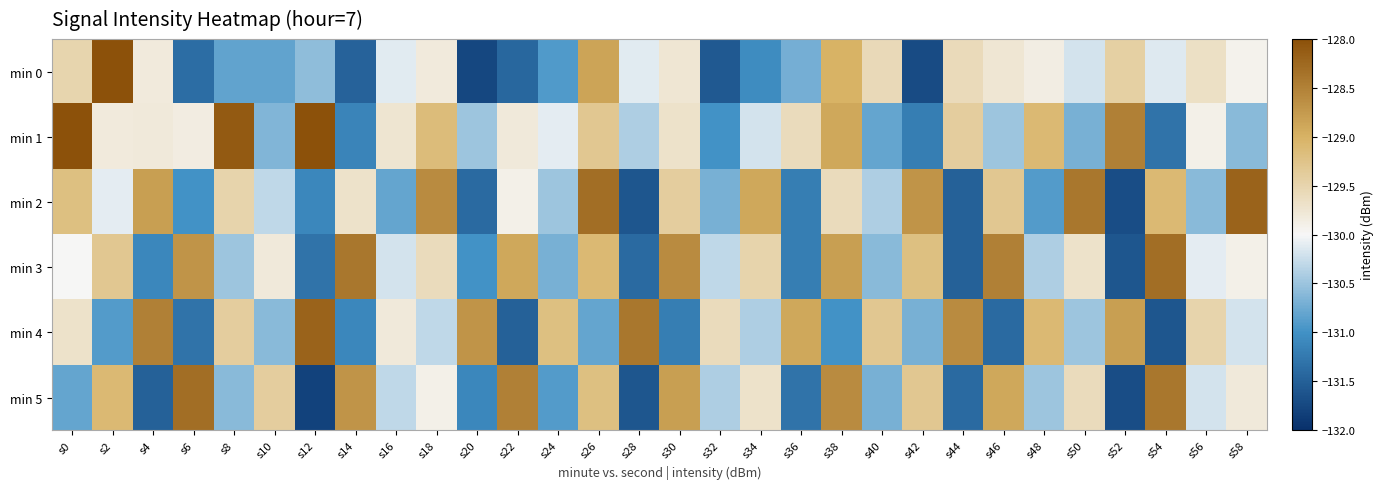

Reading left to right, what are all the values shown in this chart?

min 0: s0=-129.5	s2=-127.8	s4=-129.8	s6=-131.4	s8=-130.8	s10=-130.8	s12=-130.6	s14=-131.5	s16=-130.1	s18=-129.8	s20=-131.8	s22=-131.4	s24=-130.9	s26=-128.9	s28=-130.1	s30=-129.8	s32=-131.6	s34=-131.1	s36=-130.7	s38=-129.0	s40=-129.6	s42=-131.7	s44=-129.6	s46=-129.8	s48=-129.9	s50=-130.2	s52=-129.4	s54=-130.1	s56=-129.7	s58=-129.9
min 1: s0=-128.0	s2=-129.8	s4=-129.8	s6=-129.8	s8=-128.1	s10=-130.6	s12=-128.0	s14=-131.1	s16=-129.7	s18=-129.2	s20=-130.5	s22=-129.8	s24=-130.1	s26=-129.3	s28=-130.4	s30=-129.7	s32=-131.0	s34=-130.2	s36=-129.6	s38=-128.9	s40=-130.8	s42=-131.2	s44=-129.4	s46=-130.5	s48=-129.1	s50=-130.7	s52=-128.5	s54=-131.3	s56=-129.9	s58=-130.6
min 2: s0=-129.2	s2=-130.1	s4=-128.8	s6=-131.0	s8=-129.5	s10=-130.3	s12=-131.1	s14=-129.7	s16=-130.8	s18=-128.6	s20=-131.4	s22=-129.9	s24=-130.5	s26=-128.3	s28=-131.6	s30=-129.4	s32=-130.7	s34=-128.9	s36=-131.2	s38=-129.6	s40=-130.4	s42=-128.7	s44=-131.5	s46=-129.3	s48=-130.9	s50=-128.4	s52=-131.7	s54=-129.1	s56=-130.6	s58=-128.2
min 3: s0=-130.0	s2=-129.3	s4=-131.1	s6=-128.7	s8=-130.5	s10=-129.8	s12=-131.3	s14=-128.4	s16=-130.2	s18=-129.6	s20=-131.0	s22=-128.9	s24=-130.7	s26=-129.1	s28=-131.4	s30=-128.6	s32=-130.3	s34=-129.5	s36=-131.2	s38=-128.8	s40=-130.6	s42=-129.2	s44=-131.5	s46=-128.5	s48=-130.4	s50=-129.7	s52=-131.6	s54=-128.3	s56=-130.1	s58=-129.9
min 4: s0=-129.7	s2=-130.9	s4=-128.5	s6=-131.3	s8=-129.4	s10=-130.6	s12=-128.2	s14=-131.1	s16=-129.8	s18=-130.3	s20=-128.7	s22=-131.5	s24=-129.2	s26=-130.8	s28=-128.4	s30=-131.2	s32=-129.6	s34=-130.4	s36=-128.9	s38=-131.0	s40=-129.3	s42=-130.7	s44=-128.6	s46=-131.4	s48=-129.1	s50=-130.5	s52=-128.8	s54=-131.6	s56=-129.5	s58=-130.2
min 5: s0=-130.8	s2=-129.1	s4=-131.5	s6=-128.3	s8=-130.6	s10=-129.4	s12=-131.8	s14=-128.7	s16=-130.3	s18=-129.9	s20=-131.1	s22=-128.5	s24=-130.9	s26=-129.2	s28=-131.6	s30=-128.8	s32=-130.4	s34=-129.7	s36=-131.3	s38=-128.6	s40=-130.7	s42=-129.3	s44=-131.4	s46=-128.9	s48=-130.5	s50=-129.6	s52=-131.7	s54=-128.4	s56=-130.2	s58=-129.8